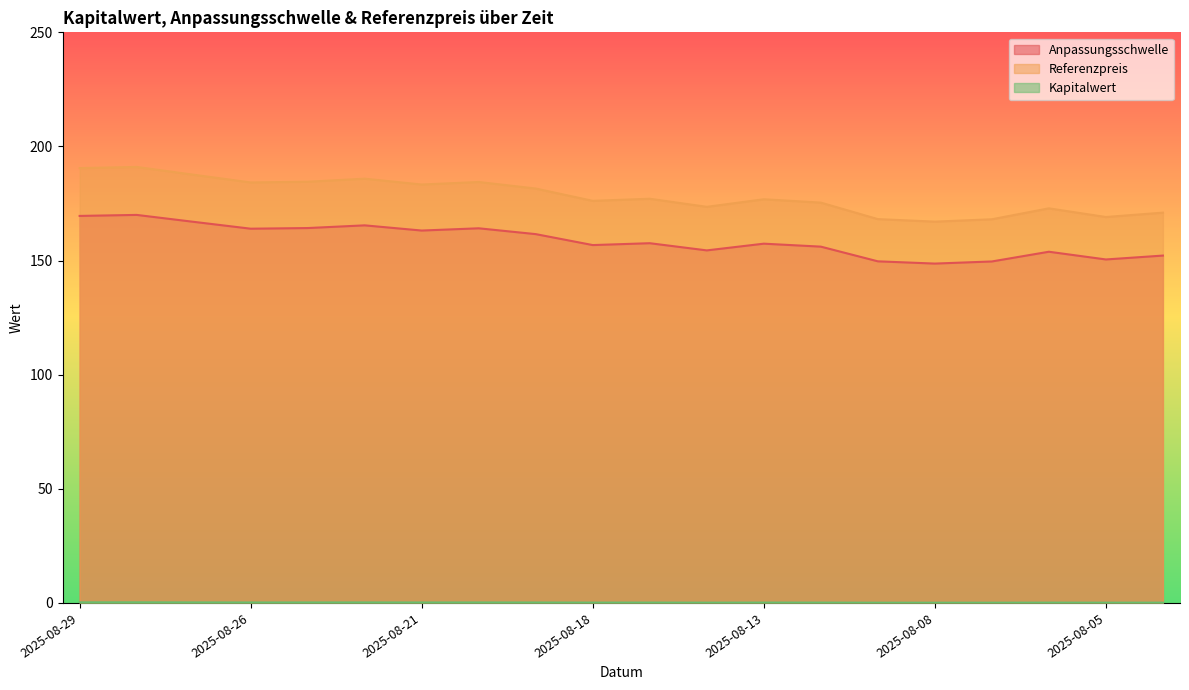

What are all the series names shown in the legend?

Anpassungsschwelle, Referenzpreis, Kapitalwert